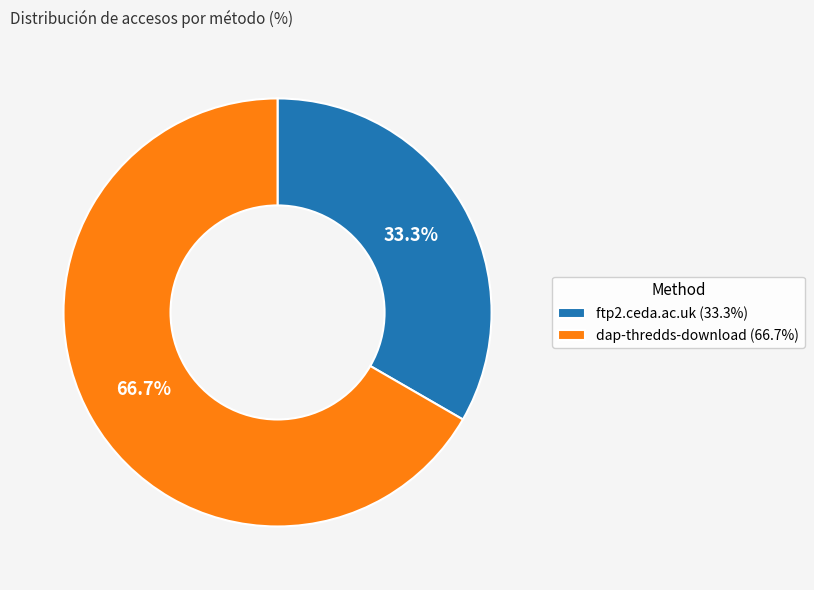

Is there any slice that represents more than half of the pie?

Yes